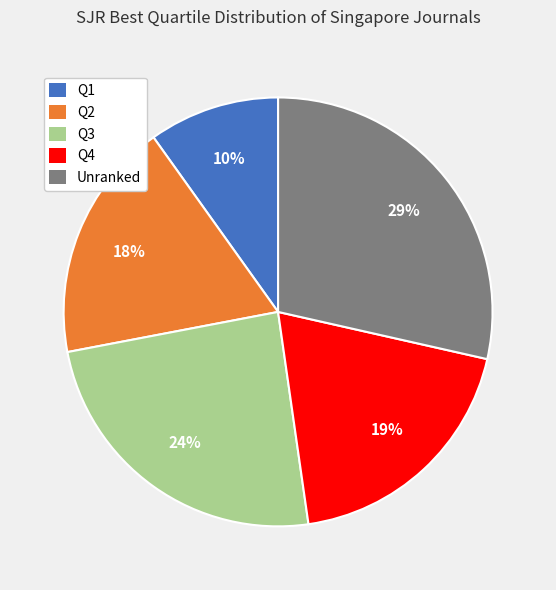

Rank the categories by value from highest to lowest.

Unranked, Q3, Q4, Q2, Q1